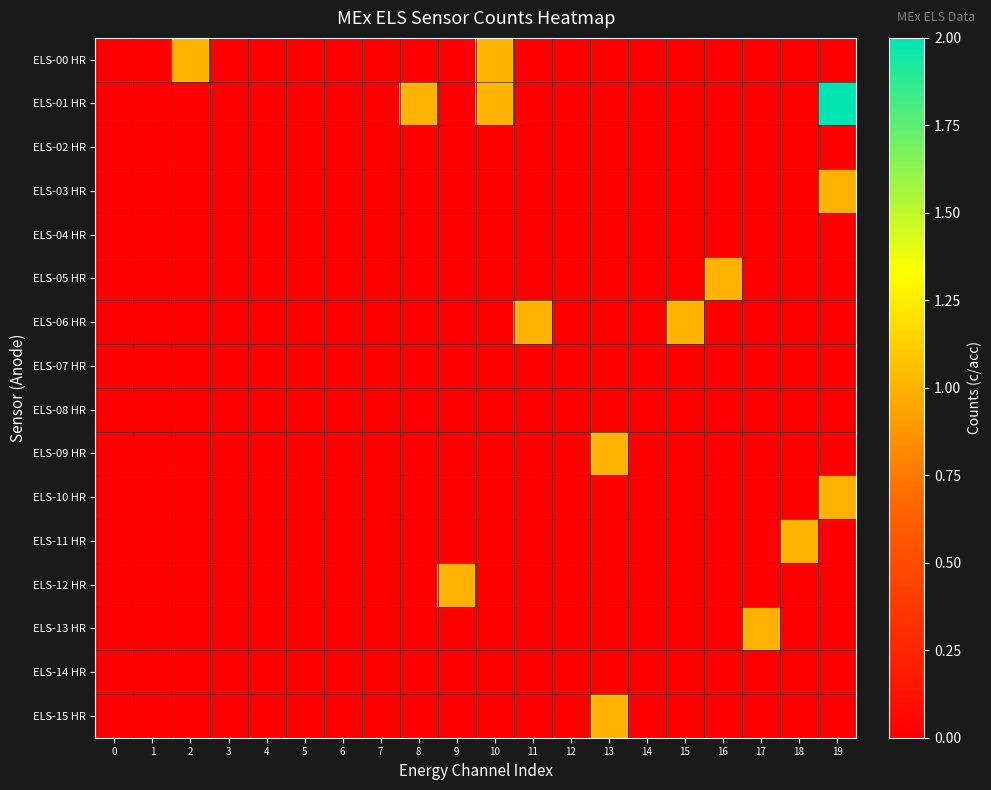

Reading left to right, list all the values displayed in this chart.

ELS-00 HR: 0=0	1=0	2=1	3=0	4=0	5=0	6=0	7=0	8=0	9=0	10=1	11=0	12=0	13=0	14=0	15=0	16=0	17=0	18=0	19=0
ELS-01 HR: 0=0	1=0	2=0	3=0	4=0	5=0	6=0	7=0	8=1	9=0	10=1	11=0	12=0	13=0	14=0	15=0	16=0	17=0	18=0	19=2
ELS-02 HR: 0=0	1=0	2=0	3=0	4=0	5=0	6=0	7=0	8=0	9=0	10=0	11=0	12=0	13=0	14=0	15=0	16=0	17=0	18=0	19=0
ELS-03 HR: 0=0	1=0	2=0	3=0	4=0	5=0	6=0	7=0	8=0	9=0	10=0	11=0	12=0	13=0	14=0	15=0	16=0	17=0	18=0	19=1
ELS-04 HR: 0=0	1=0	2=0	3=0	4=0	5=0	6=0	7=0	8=0	9=0	10=0	11=0	12=0	13=0	14=0	15=0	16=0	17=0	18=0	19=0
ELS-05 HR: 0=0	1=0	2=0	3=0	4=0	5=0	6=0	7=0	8=0	9=0	10=0	11=0	12=0	13=0	14=0	15=0	16=1	17=0	18=0	19=0
ELS-06 HR: 0=0	1=0	2=0	3=0	4=0	5=0	6=0	7=0	8=0	9=0	10=0	11=1	12=0	13=0	14=0	15=1	16=0	17=0	18=0	19=0
ELS-07 HR: 0=0	1=0	2=0	3=0	4=0	5=0	6=0	7=0	8=0	9=0	10=0	11=0	12=0	13=0	14=0	15=0	16=0	17=0	18=0	19=0
ELS-08 HR: 0=0	1=0	2=0	3=0	4=0	5=0	6=0	7=0	8=0	9=0	10=0	11=0	12=0	13=0	14=0	15=0	16=0	17=0	18=0	19=0
ELS-09 HR: 0=0	1=0	2=0	3=0	4=0	5=0	6=0	7=0	8=0	9=0	10=0	11=0	12=0	13=1	14=0	15=0	16=0	17=0	18=0	19=0
ELS-10 HR: 0=0	1=0	2=0	3=0	4=0	5=0	6=0	7=0	8=0	9=0	10=0	11=0	12=0	13=0	14=0	15=0	16=0	17=0	18=0	19=1
ELS-11 HR: 0=0	1=0	2=0	3=0	4=0	5=0	6=0	7=0	8=0	9=0	10=0	11=0	12=0	13=0	14=0	15=0	16=0	17=0	18=1	19=0
ELS-12 HR: 0=0	1=0	2=0	3=0	4=0	5=0	6=0	7=0	8=0	9=1	10=0	11=0	12=0	13=0	14=0	15=0	16=0	17=0	18=0	19=0
ELS-13 HR: 0=0	1=0	2=0	3=0	4=0	5=0	6=0	7=0	8=0	9=0	10=0	11=0	12=0	13=0	14=0	15=0	16=0	17=1	18=0	19=0
ELS-14 HR: 0=0	1=0	2=0	3=0	4=0	5=0	6=0	7=0	8=0	9=0	10=0	11=0	12=0	13=0	14=0	15=0	16=0	17=0	18=0	19=0
ELS-15 HR: 0=0	1=0	2=0	3=0	4=0	5=0	6=0	7=0	8=0	9=0	10=0	11=0	12=0	13=1	14=0	15=0	16=0	17=0	18=0	19=0